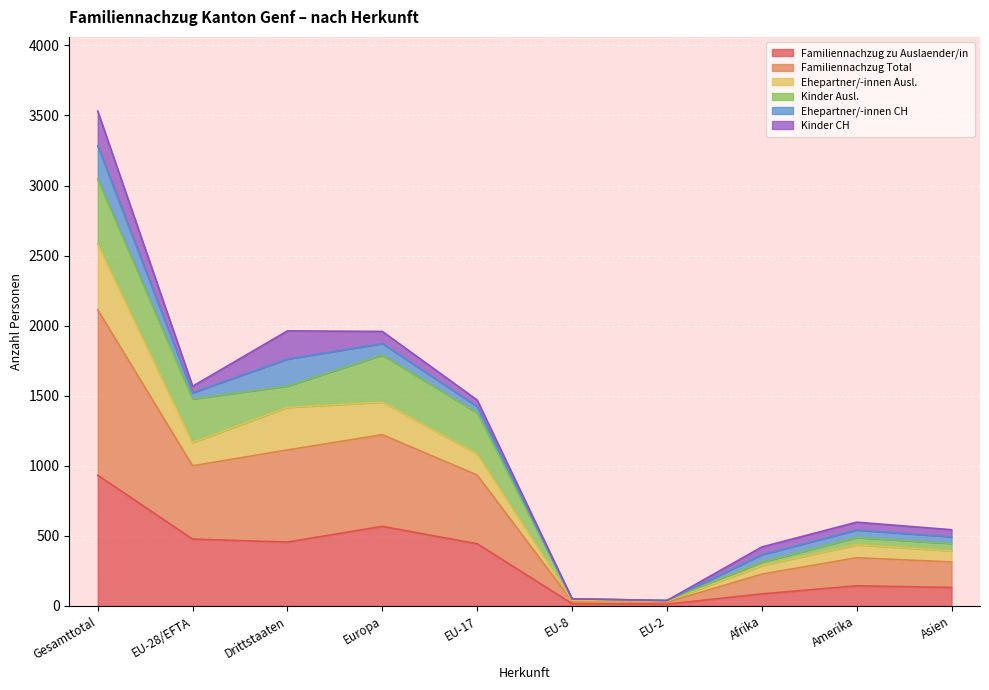

What is the lowest value of the Familiennachzug zu Auslaender/in series?

13